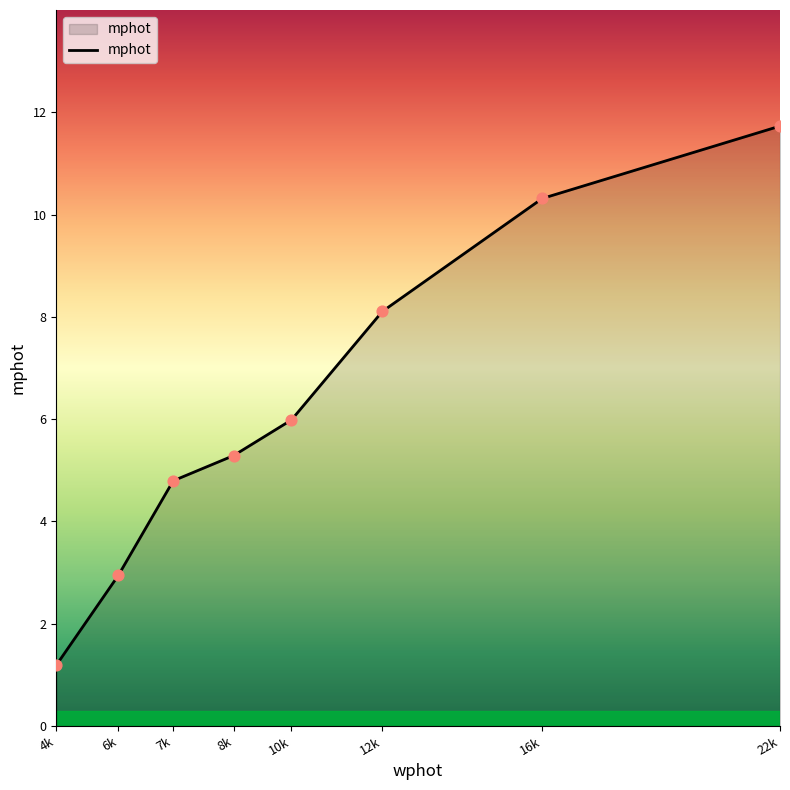

What is the change in value from 4k to 16k?

+9.1